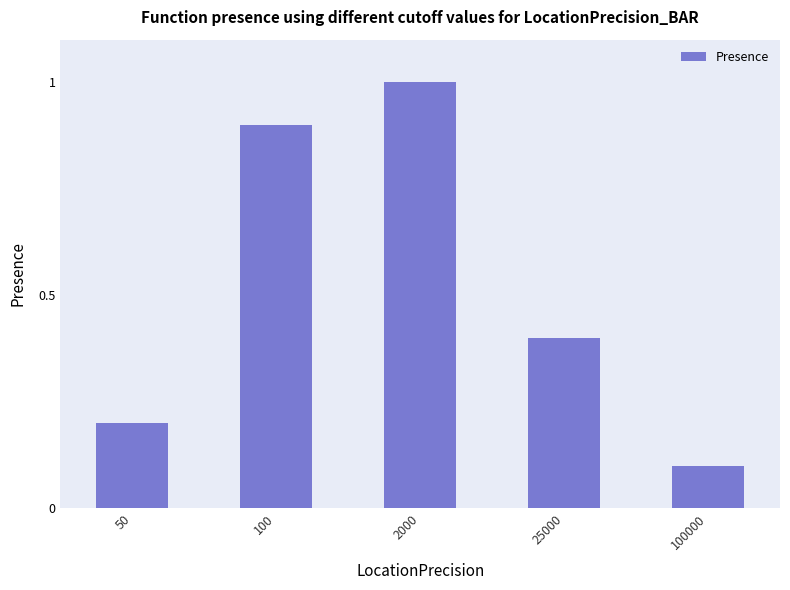

Reading right to left, transcribe all the data shown in this chart.

0.1	0.4	1.0	0.9	0.2